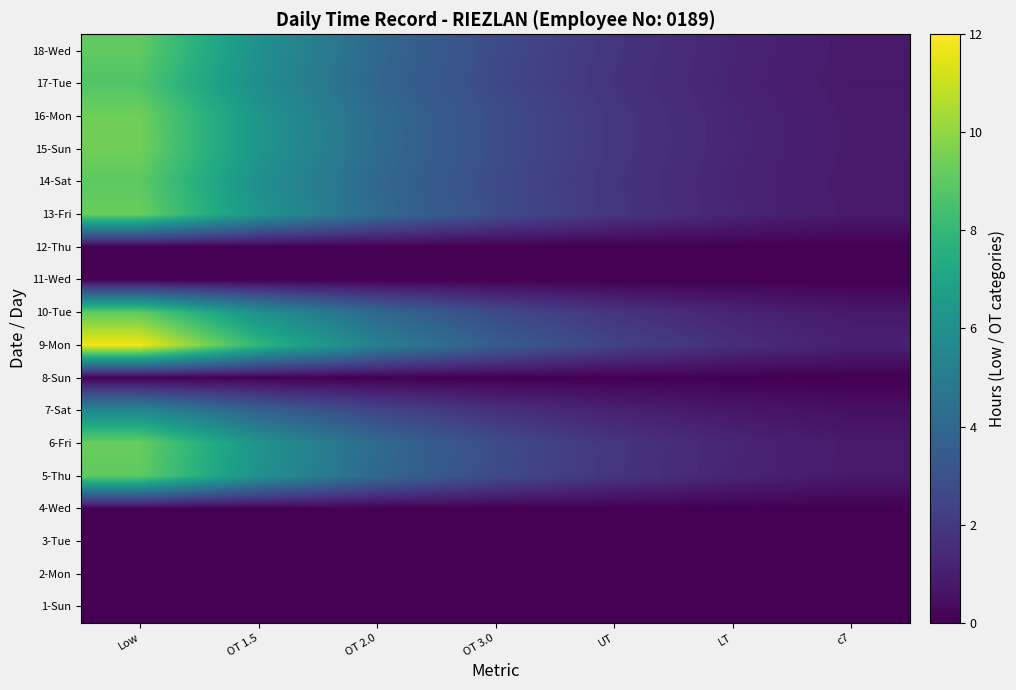

What is the difference between the highest and lowest values at c7?

1.1